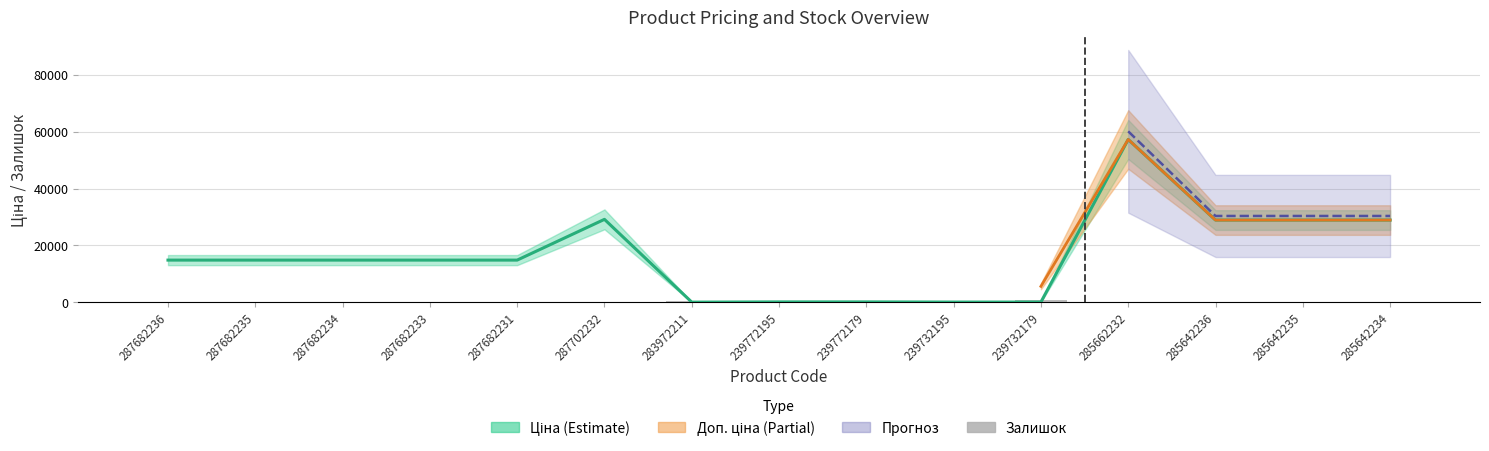

What is the label of the 3rd bar from the right?

285642236